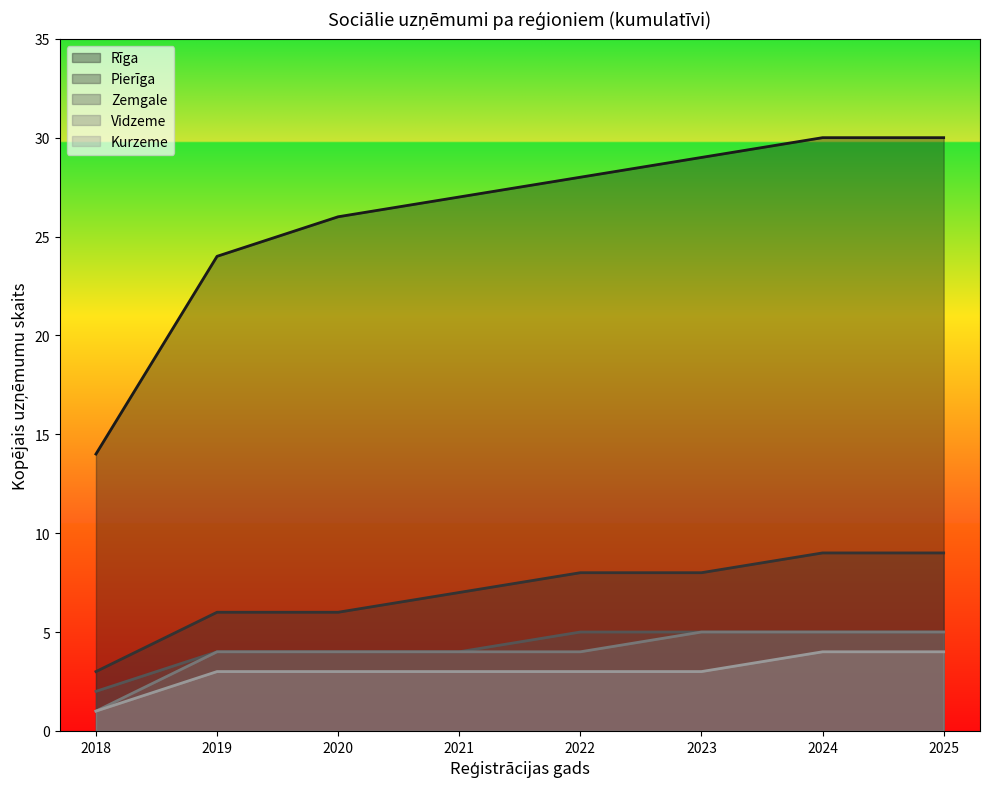

Between 2020-01 and 2020-05, which series saw the biggest shift?

Rīga